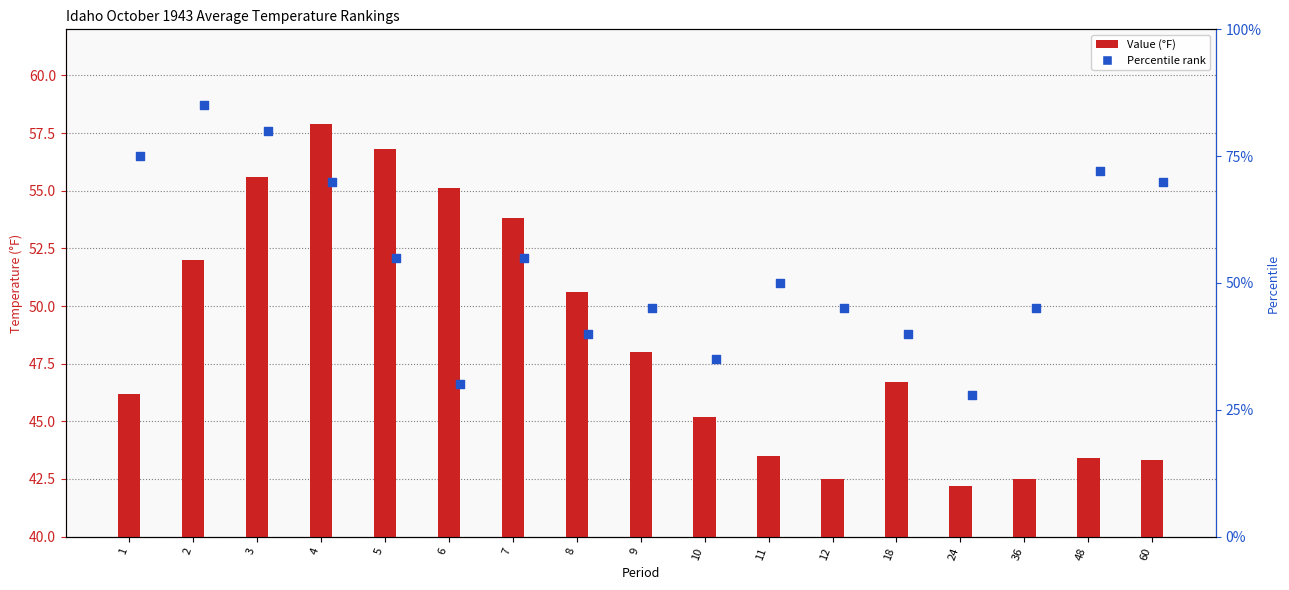

Which series has the widest spread of Y values?

Percentile